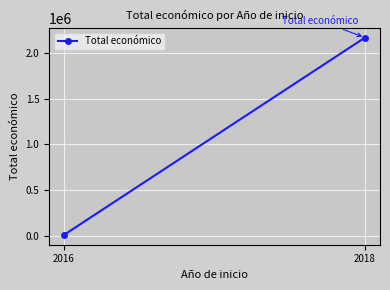

Reading right to left, what are all the values shown in this chart?

2170049	7980